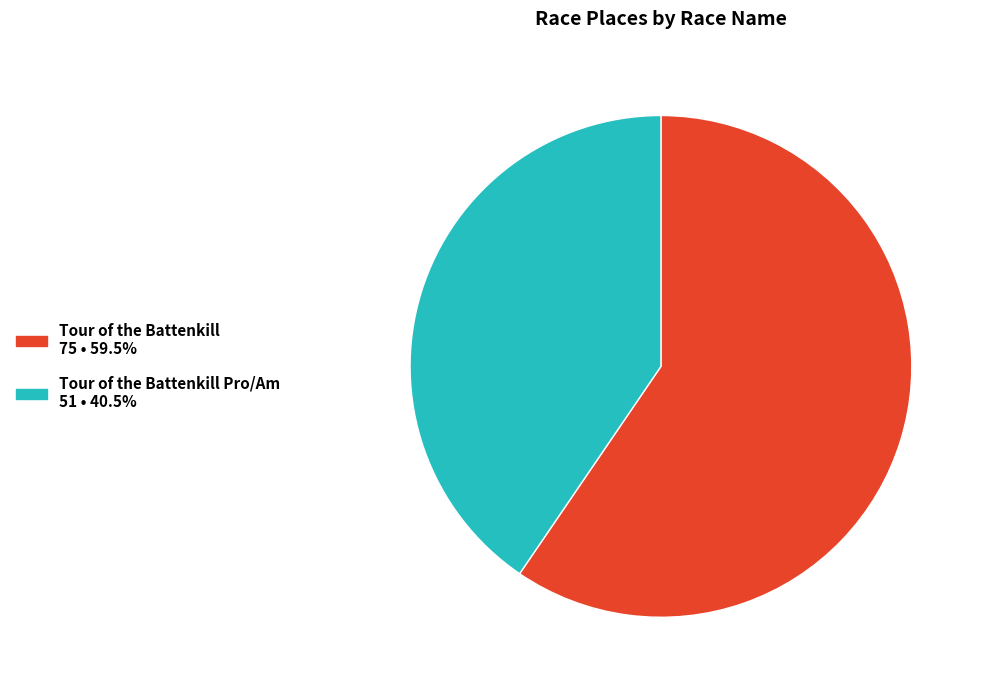

Does any single category account for the majority?

Yes